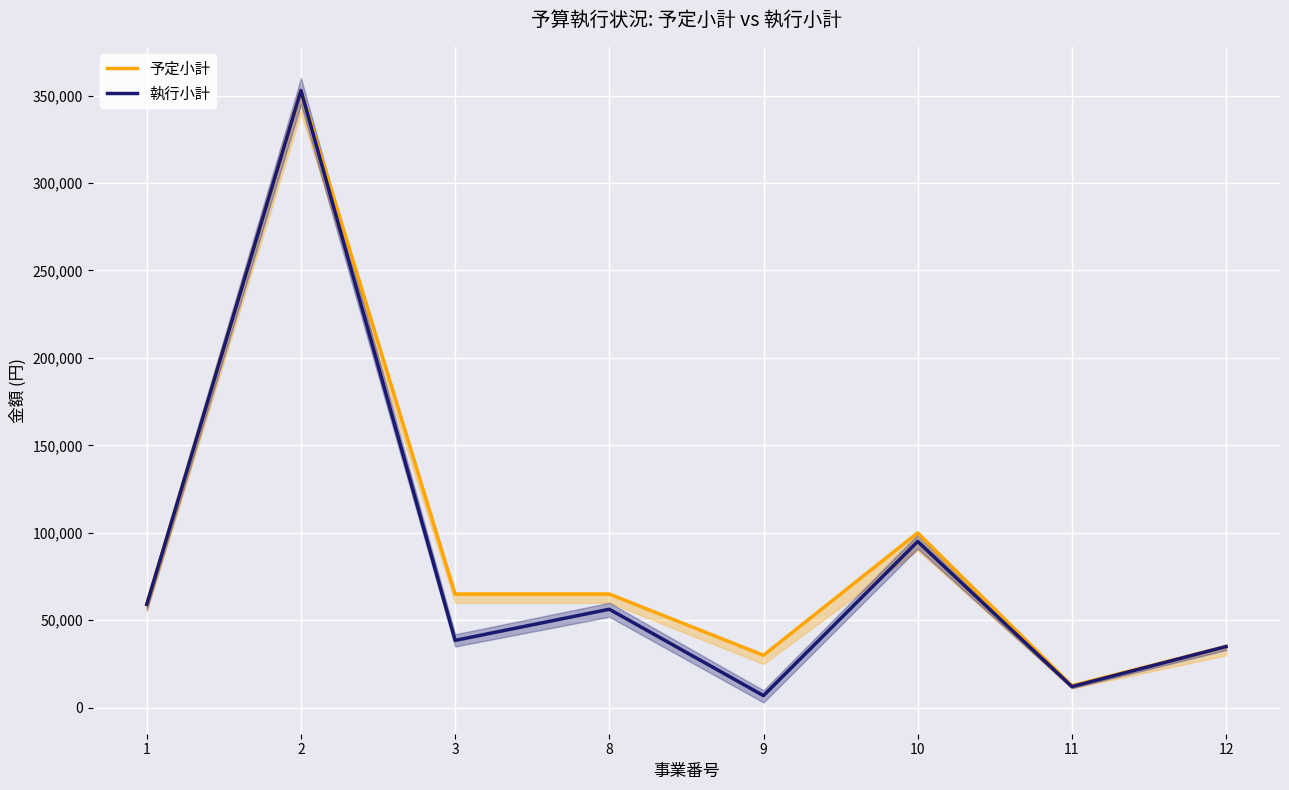

Reading right to left, what are all the values shown in this chart?

予定小計: 12=35000	11=12600	10=100000	9=30000	8=65000	3=65000	2=352900	1=59080
執行小計: 12=34980	11=12100	10=95040	9=6915	8=56320	3=38500	2=352900	1=59080